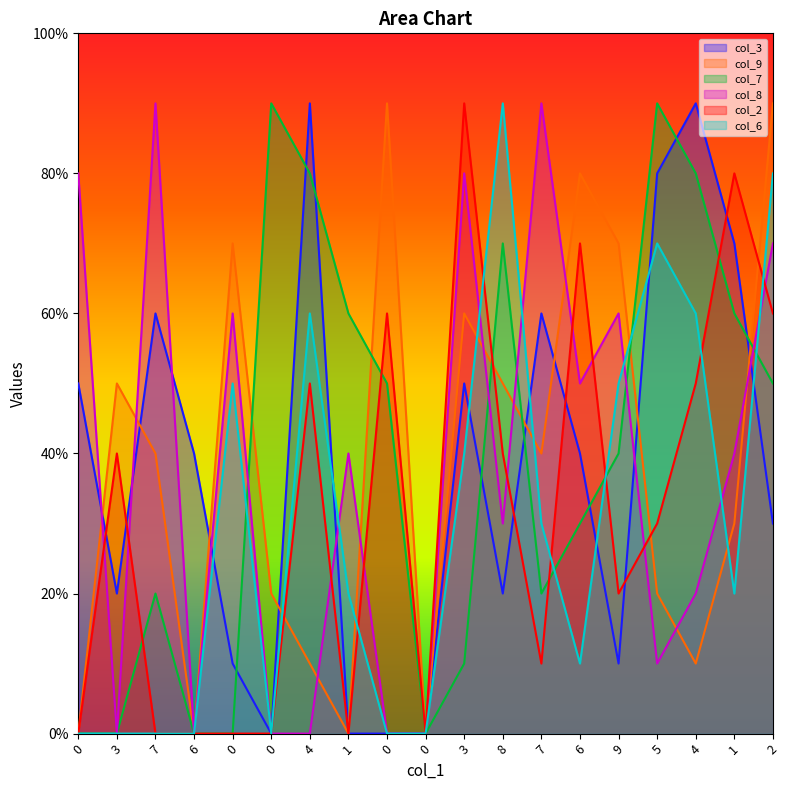

The value of col_6 at 6 is 1. True or false?

True